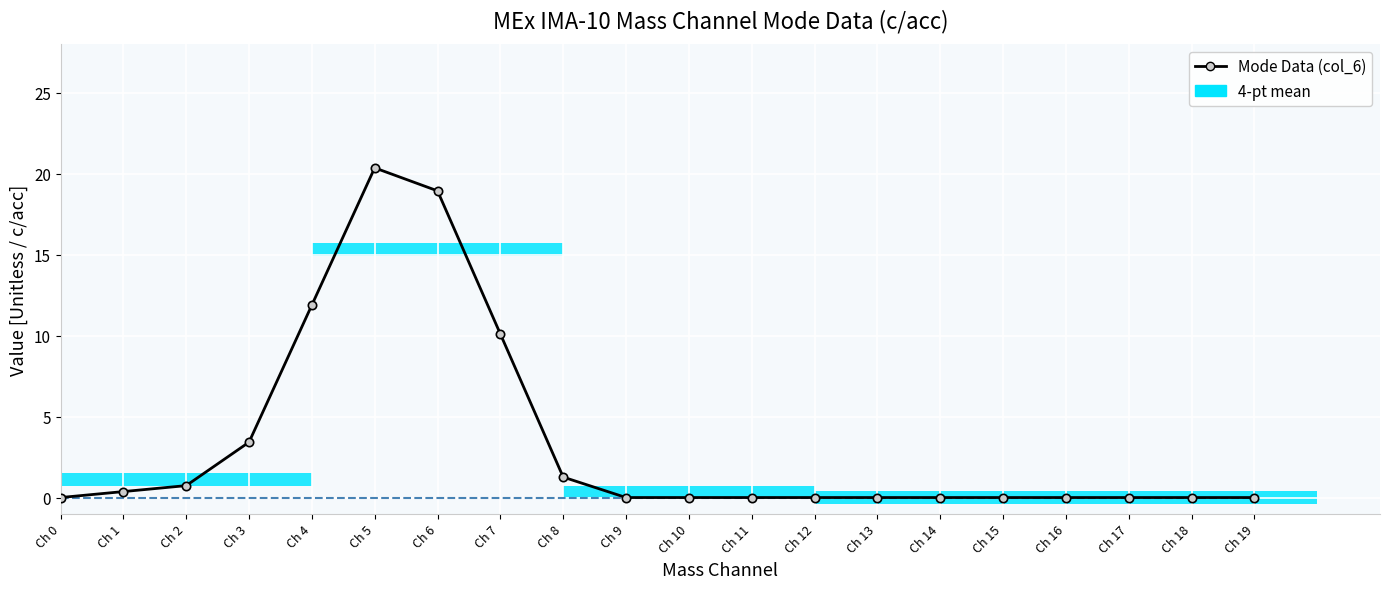

Which series has the widest spread of values?

Mode Data (col_6)